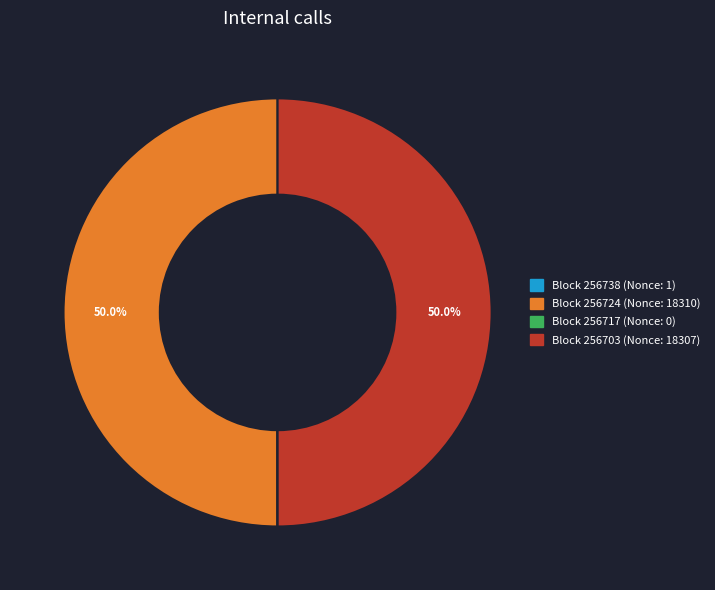

What is the ratio of the value at Block 256703 (Nonce: 18307) to the value at Block 256724 (Nonce: 18310)?

1.0